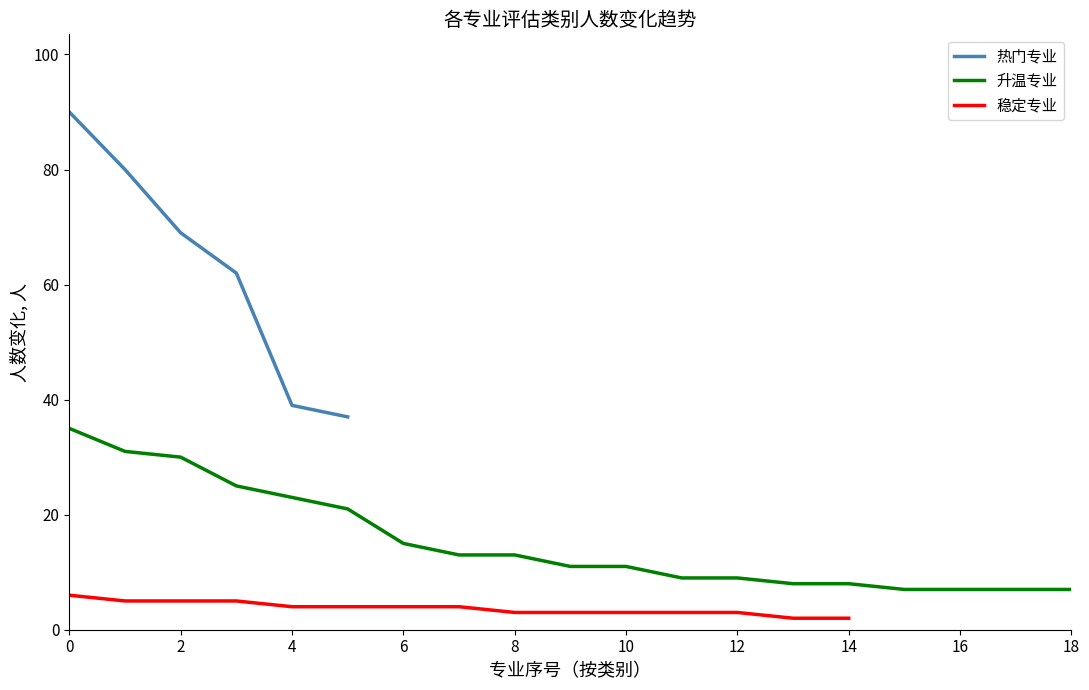

What is the greatest value displayed?

90.0